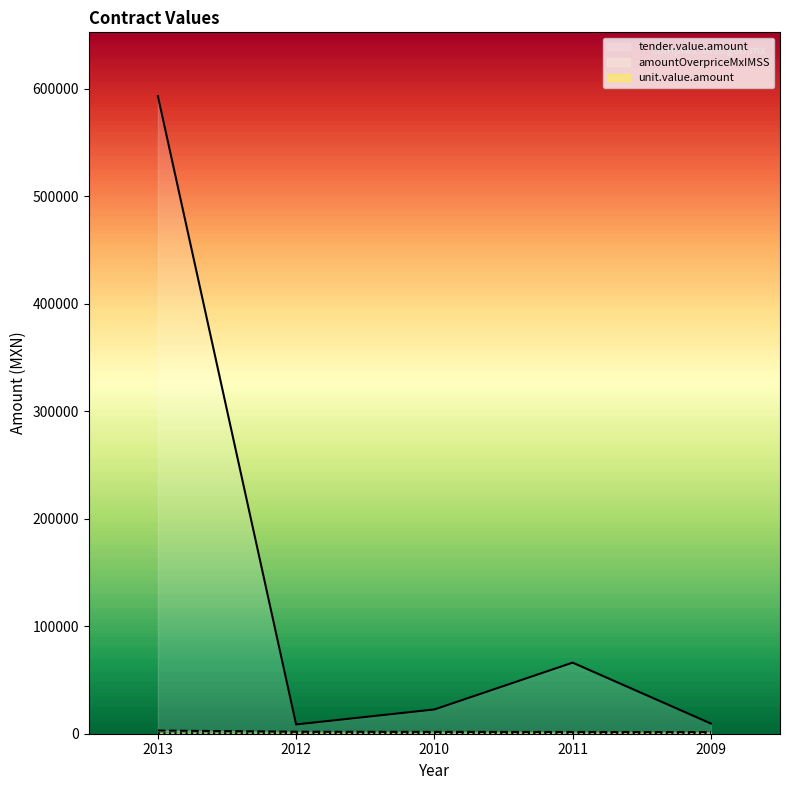

What is the sum of all unit.value.amount values?

1394.8